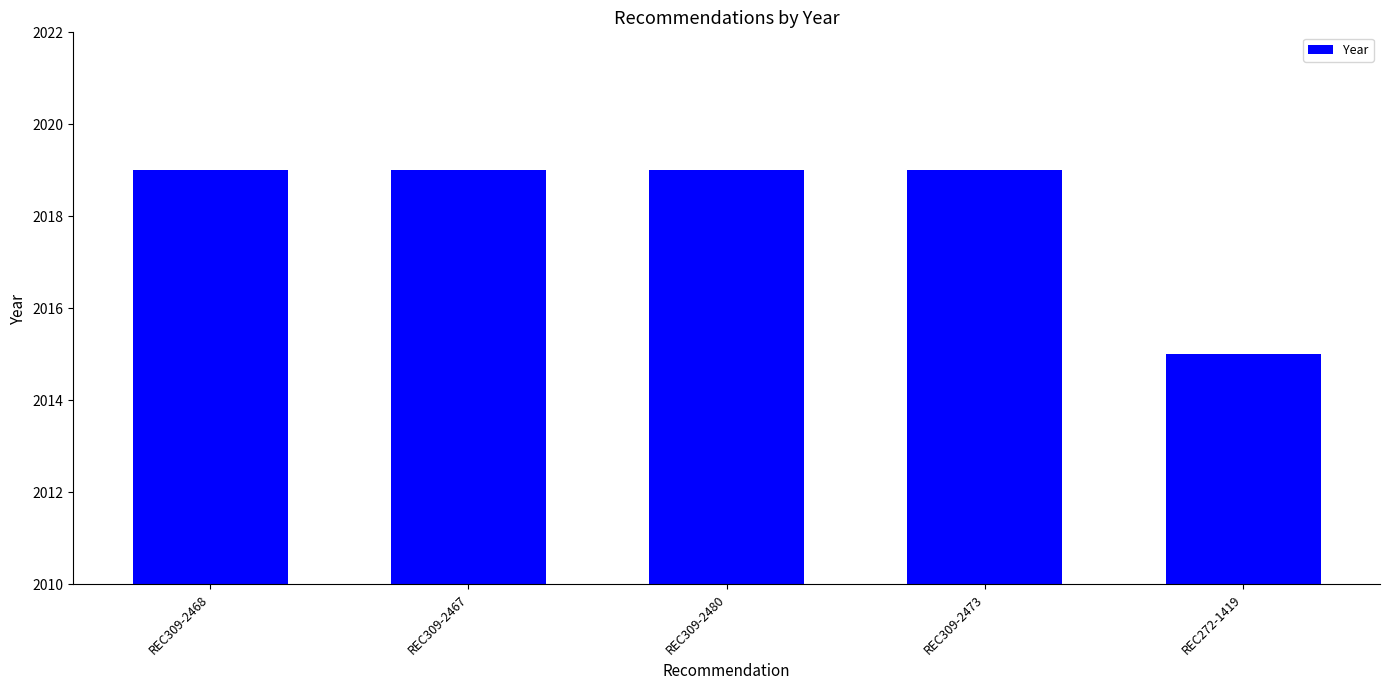

Reading left to right, transcribe all the data shown in this chart.

2019	2019	2019	2019	2015